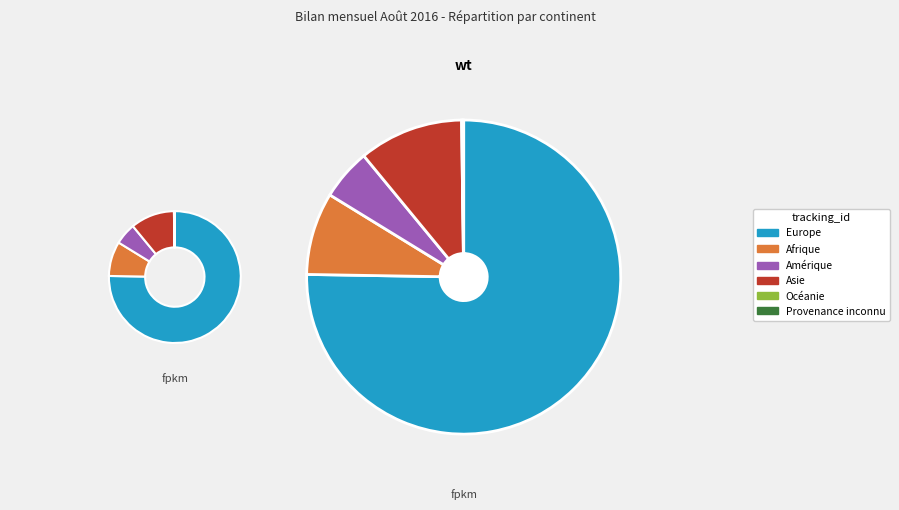

What is the ratio of the value at Provenance inconnu to the value at Océanie?

1.0